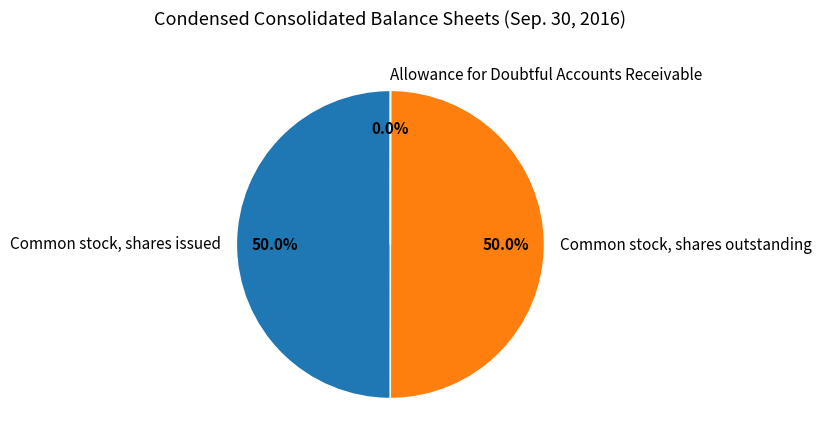

True or false: Common stock, shares issued accounts for 50% of the total.

True